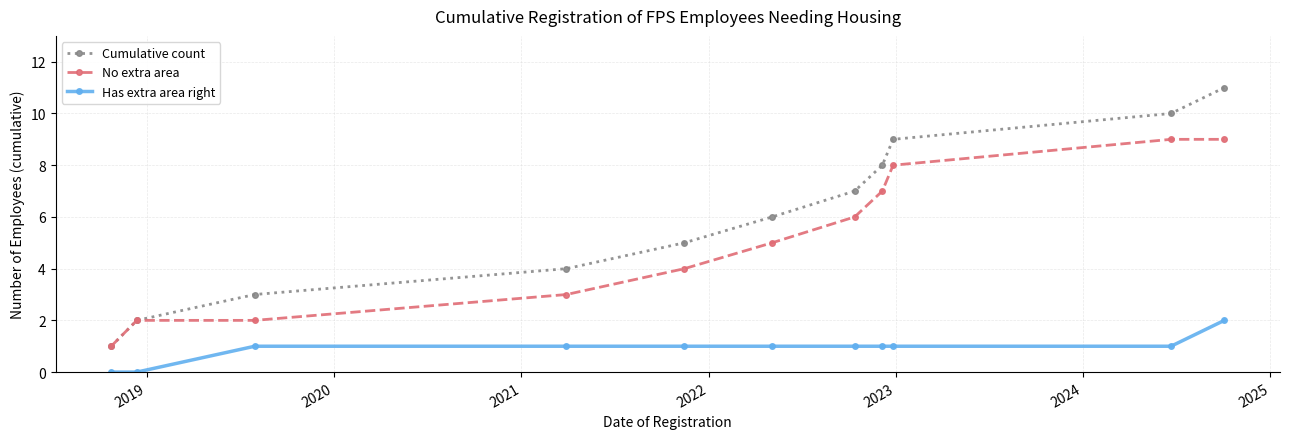

What is the value of the Cumulative count point at the 8th from the left?

8